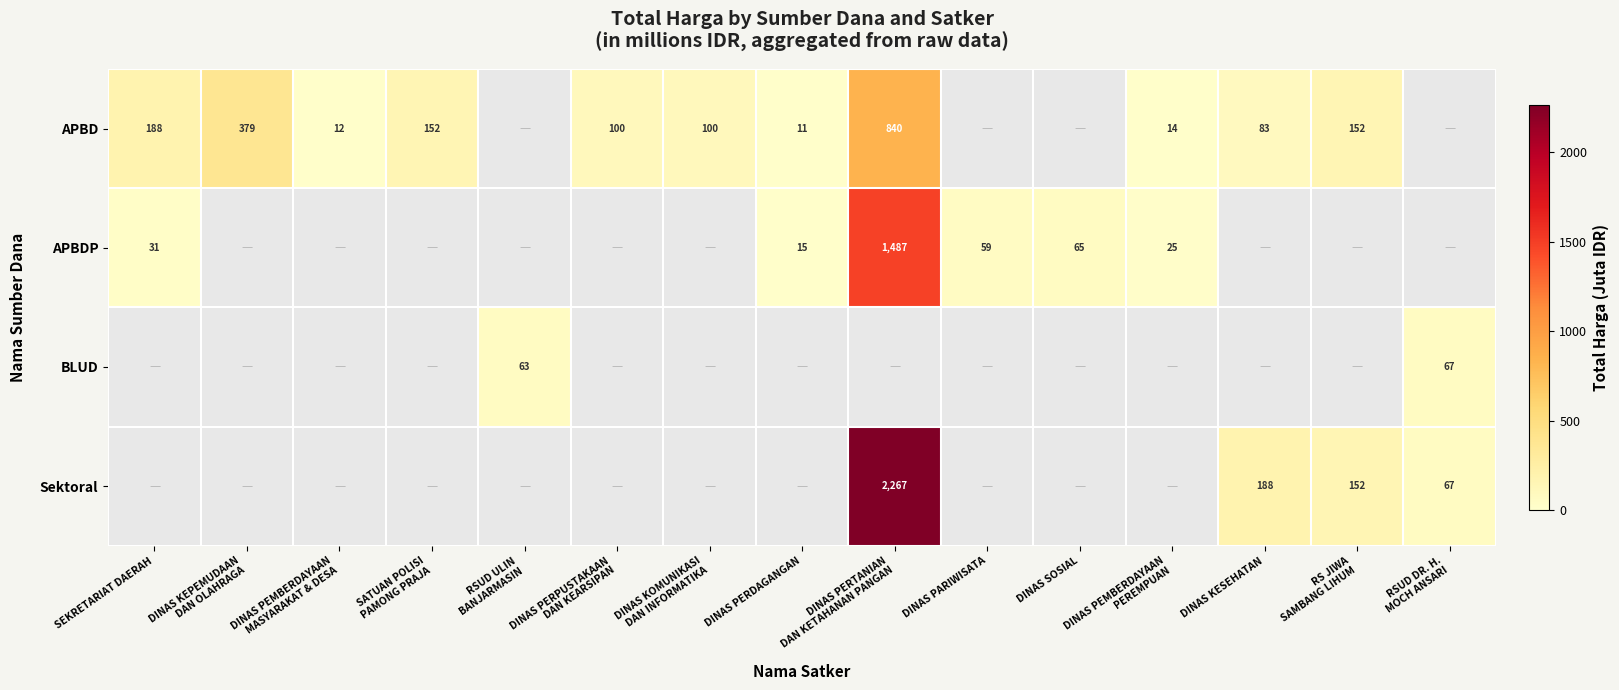

At which category does the chart reach its minimum across all series?

DINAS PERDAGANGAN